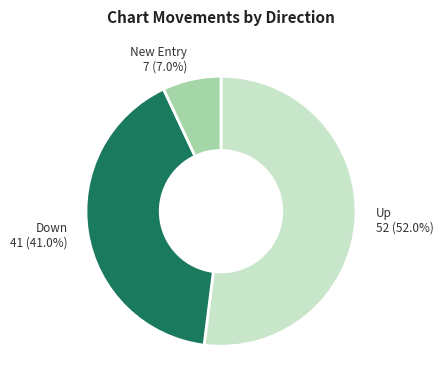

How many segments does this pie chart have?

3